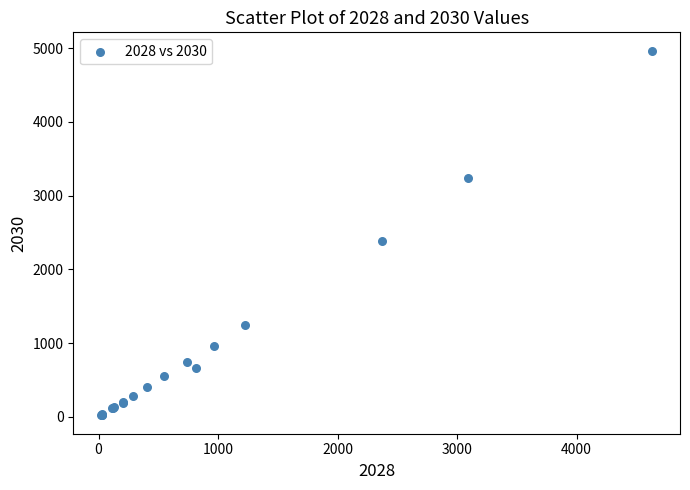

What Y value in the scatter plot is closest to 2492?

2384.3